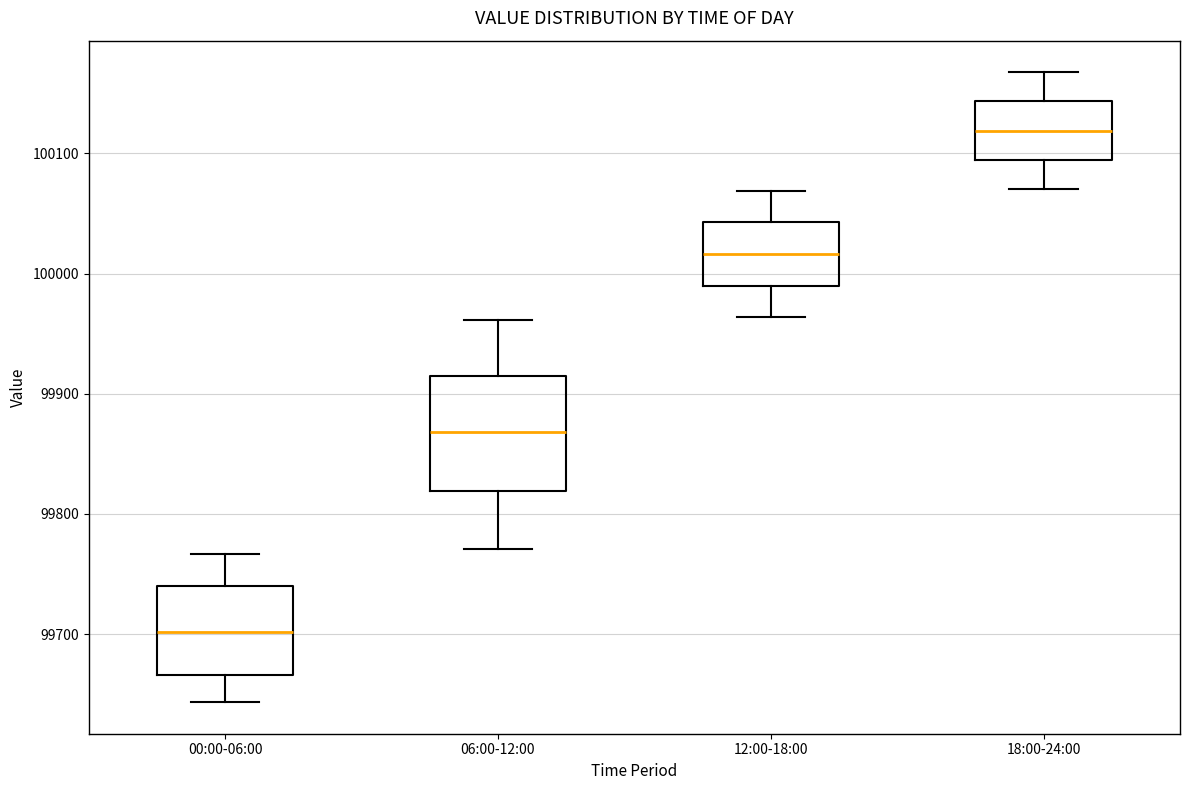

Reading left to right, read every box against the y-axis: the position of its median line, the range the box covers, and the ends of its whiskers. The values are not printed on the chart, so give them approximately, as read against the axis.

00:00-06:00: median 99700, box 99670 to 99740, whiskers 99640 to 99770
06:00-12:00: median 99870, box 99820 to 99910, whiskers 99770 to 99960
12:00-18:00: median 100020, box 99990 to 100040, whiskers 99960 to 100070
18:00-24:00: median 100120, box 100090 to 100140, whiskers 100070 to 100170